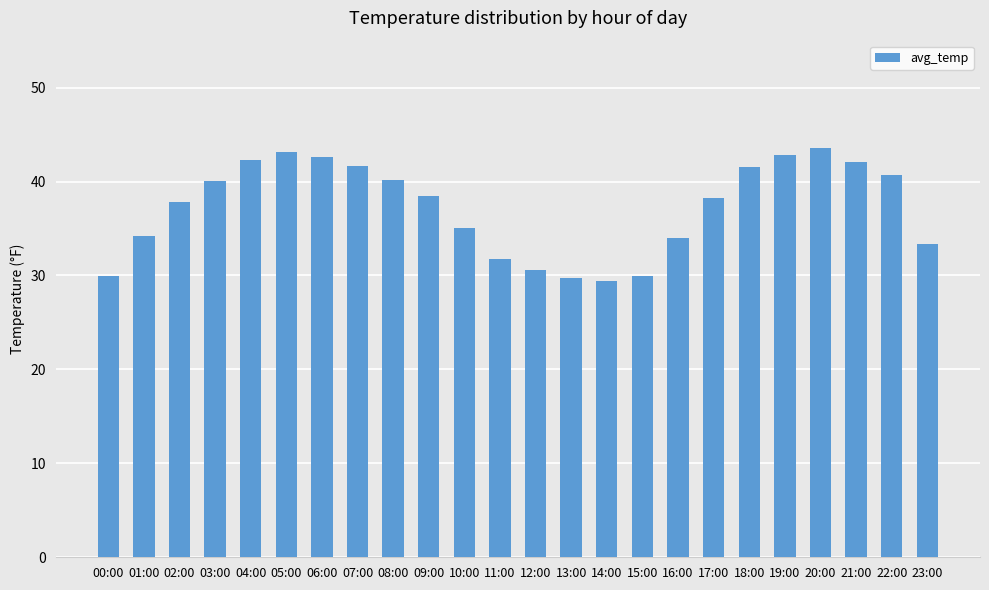

What is the change in value from 06:00 to 18:00?

-1.1